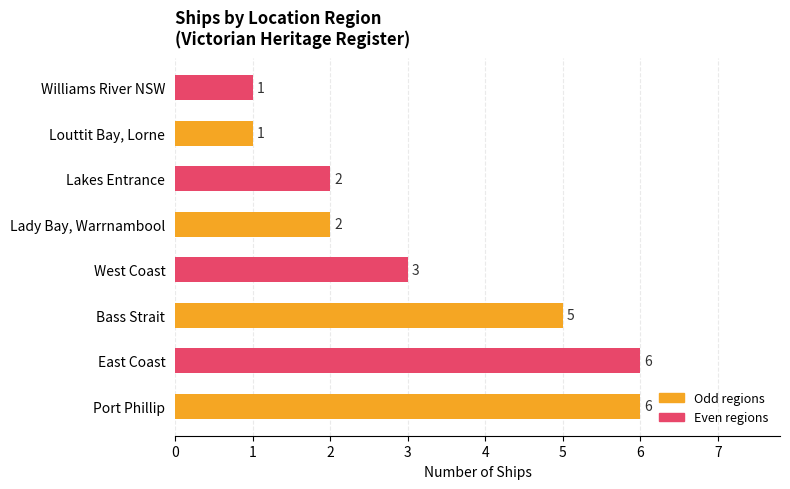

Are the bars grouped side by side (vs. stacked)?

No